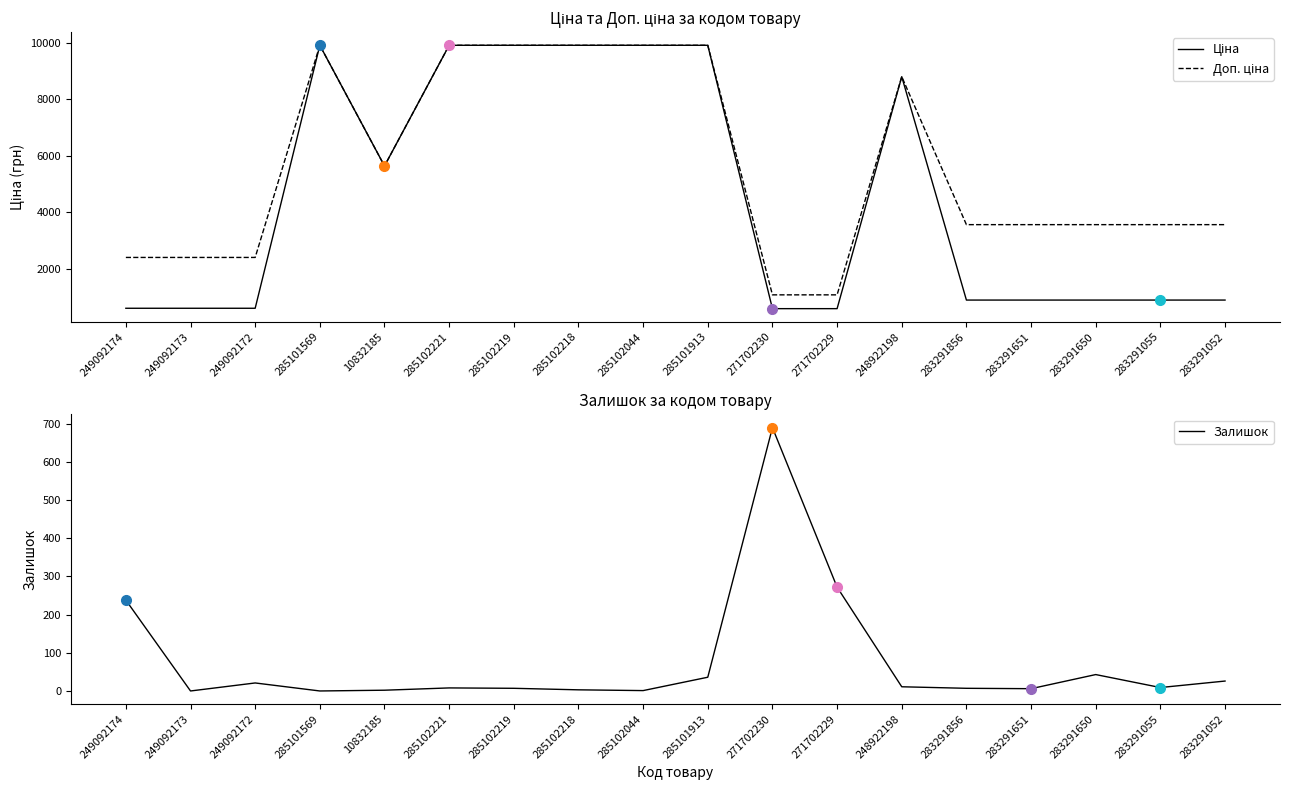

At 285101569, list the series in order from smallest to largest.

Залишок, Ціна, Доп. ціна